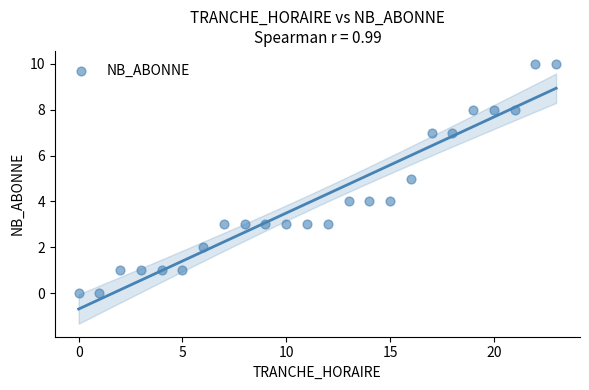

What is the range of Y values (max minus min)?

10